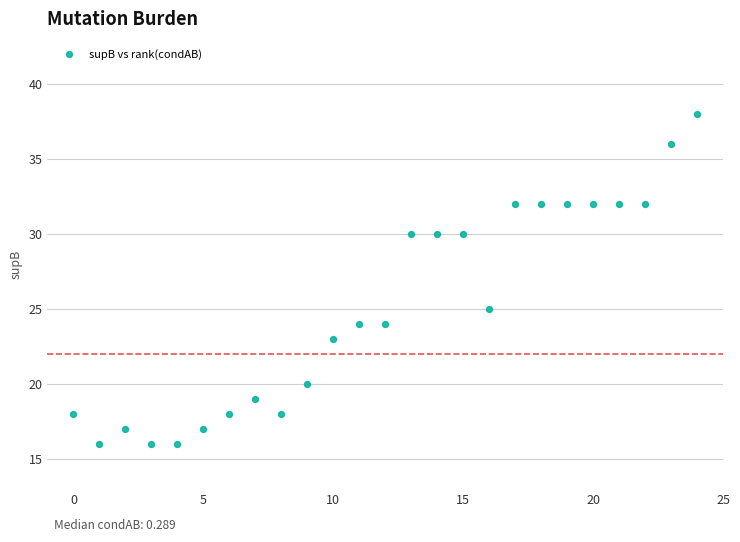

What is the range of Y values (max minus min)?

22